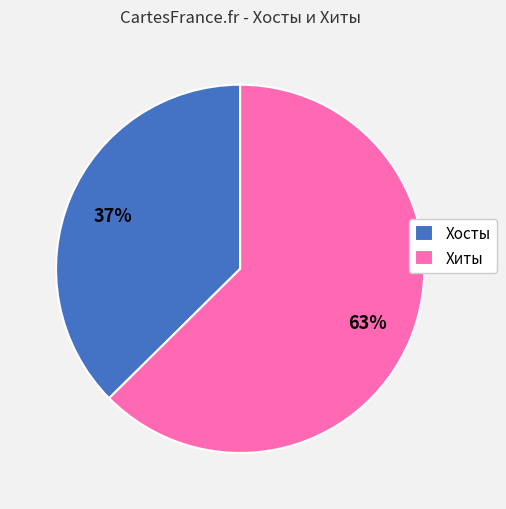

Which category has the smallest portion of the pie?

Хосты